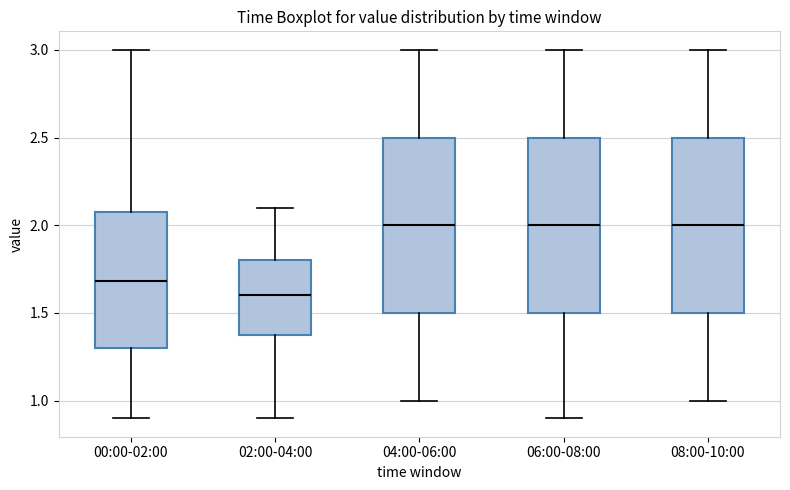

Where does the upper whisker of the box for 06:00-08:00 end on the y-axis? The values are not printed on the chart, so give them approximately, as read against the axis.

3.0